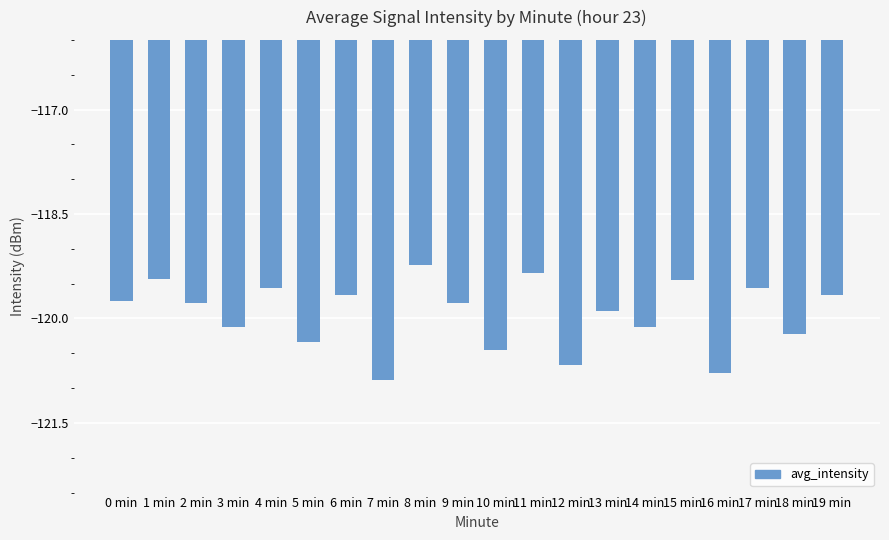

What is the approximate value at 1 min?

-119.4